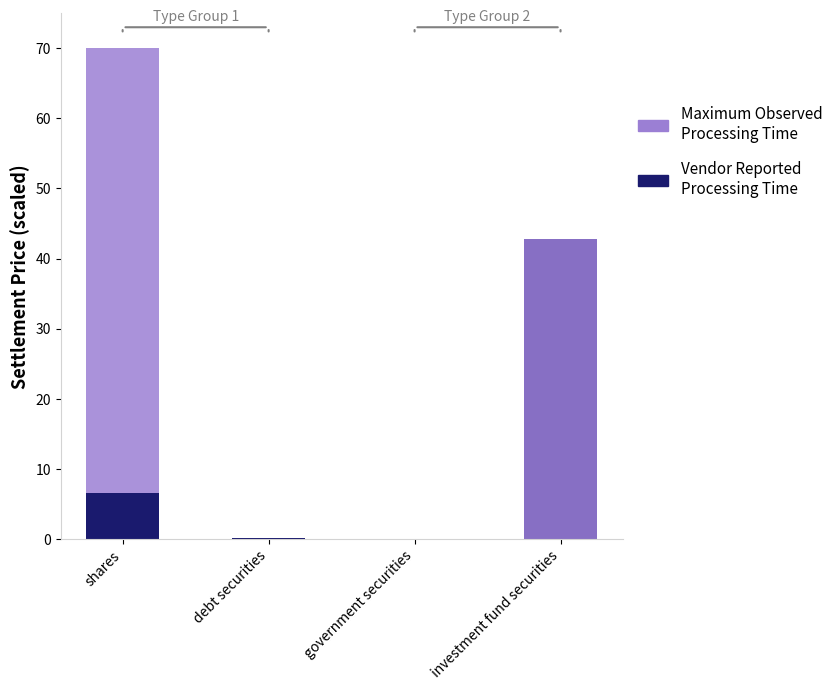

What value does the Vendor Reported Processing Time series have at investment fund securities?

42.8